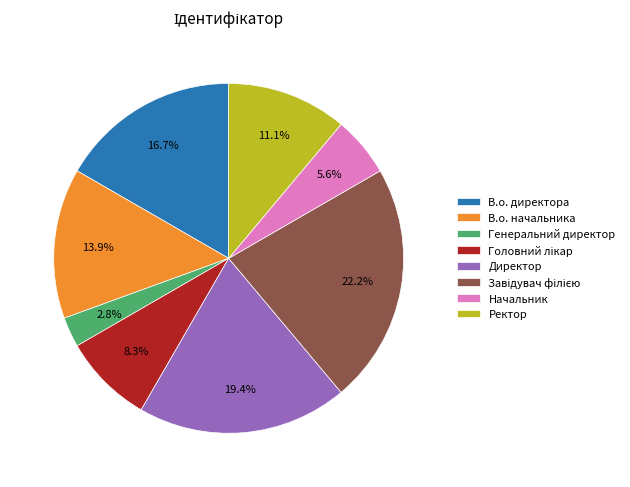

Does any single category account for the majority?

No